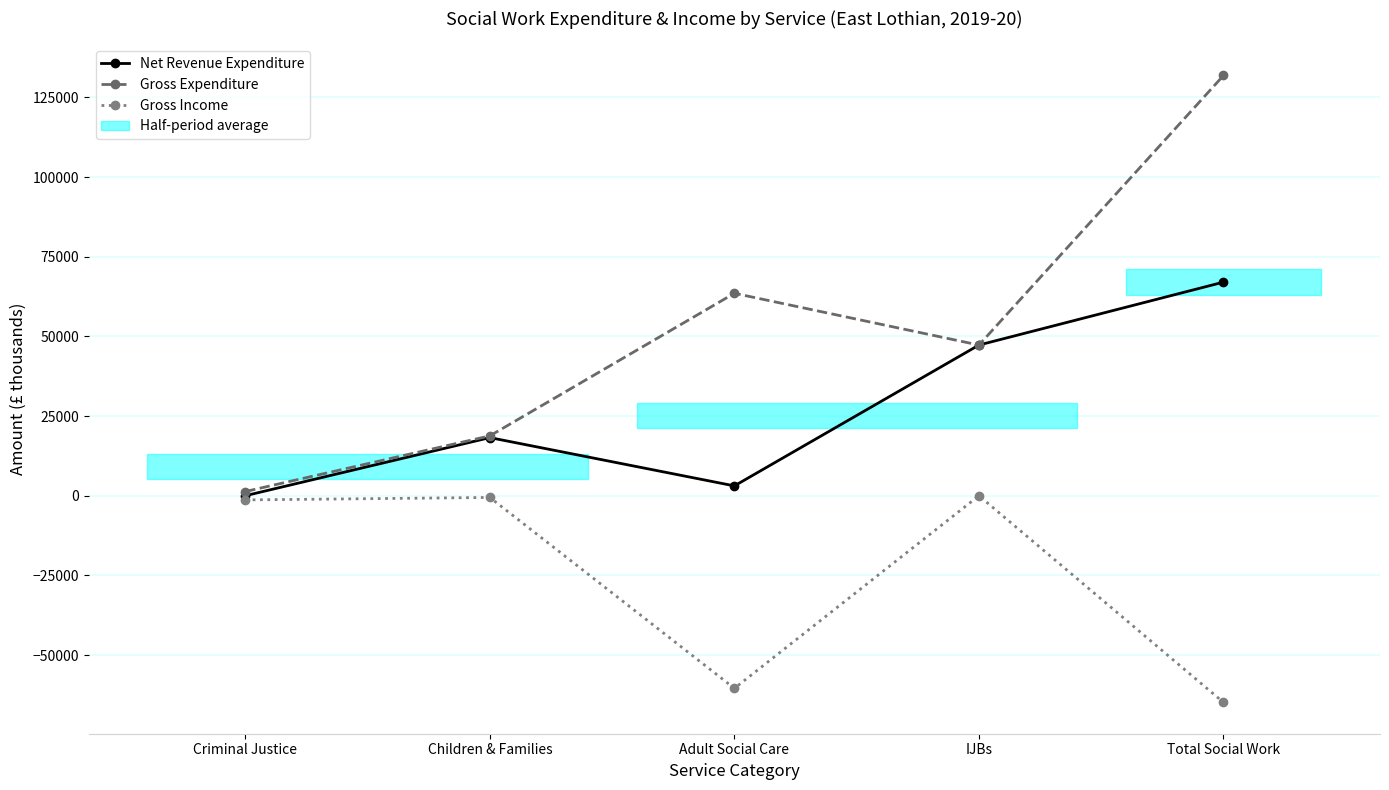

List the series in order of their overall mean, highest first.

Gross Expenditure, Net Revenue Expenditure, Gross Income